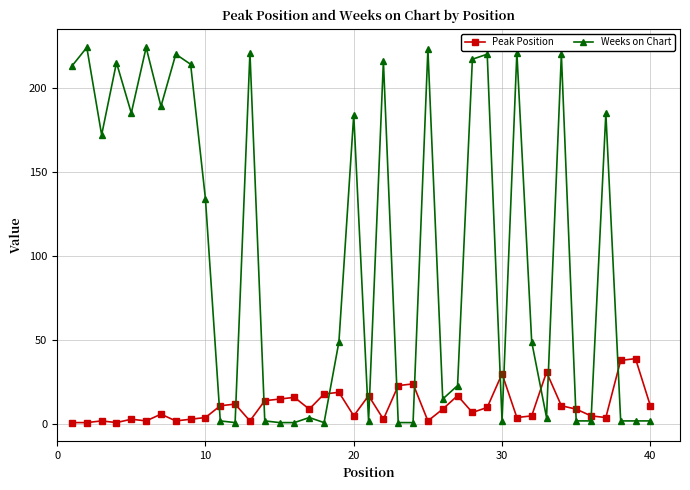

How many intersections are there between Peak Position and Weeks on Chart?

15